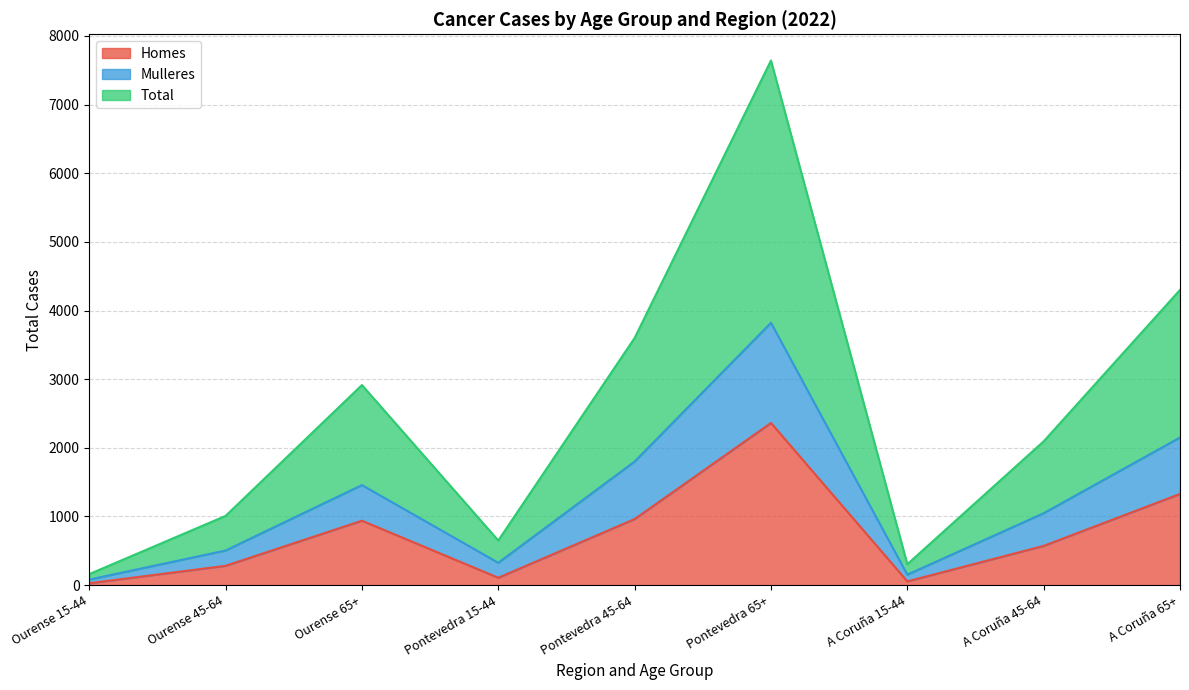

True or false: Mulleres and Homes cross at least once.

False